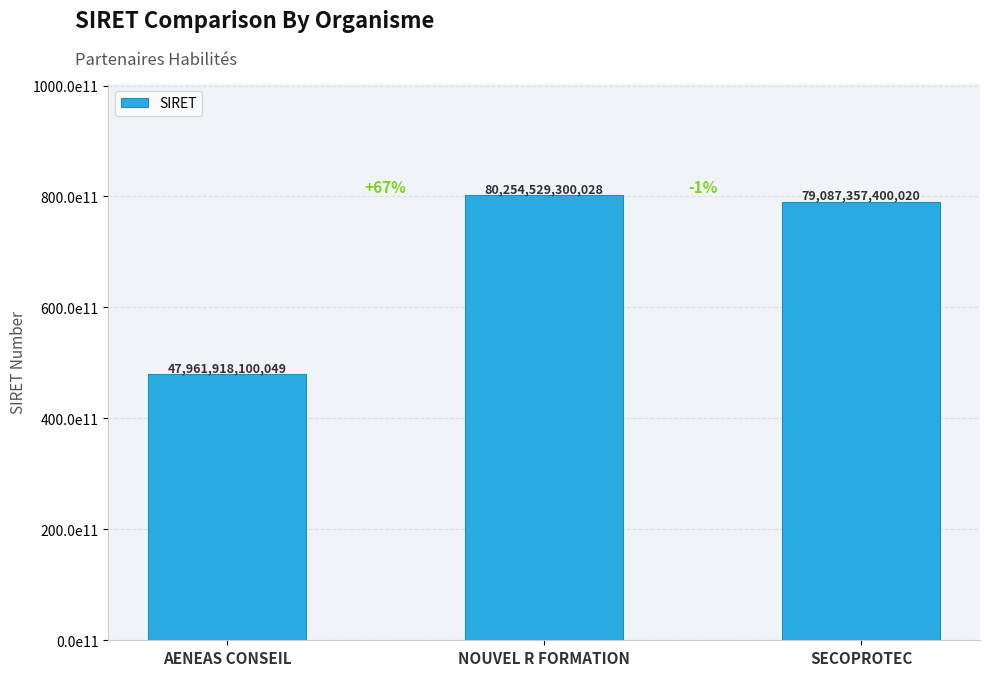

At which label is the value closest to 64108223700038?

SECOPROTEC